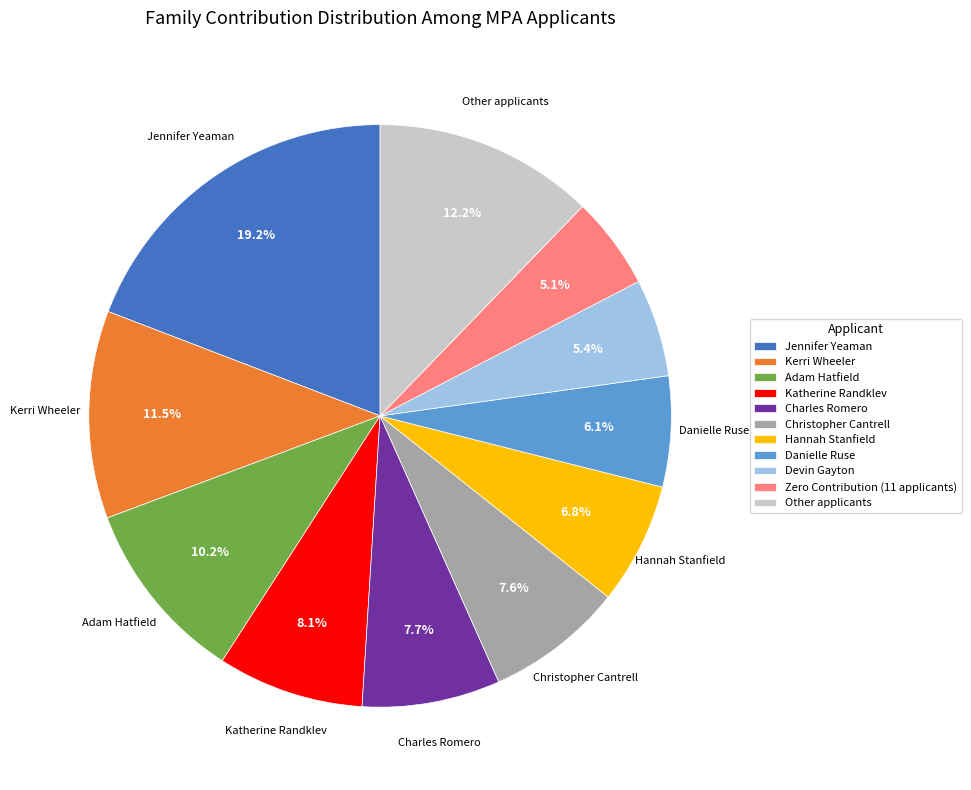

Is the sum of Other applicants and Zero Contribution (11 applicants) greater than half?

No